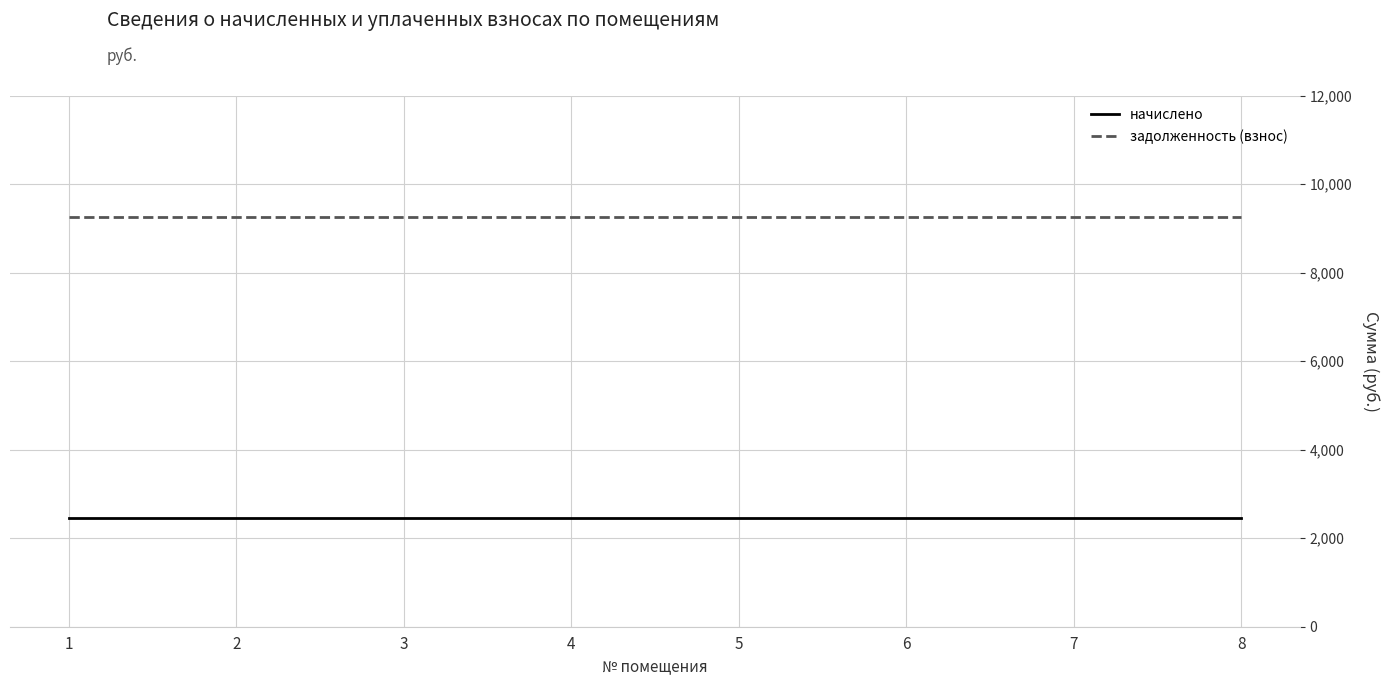

Rank the series by their average value, from highest to lowest.

задолженность (взнос), начислено